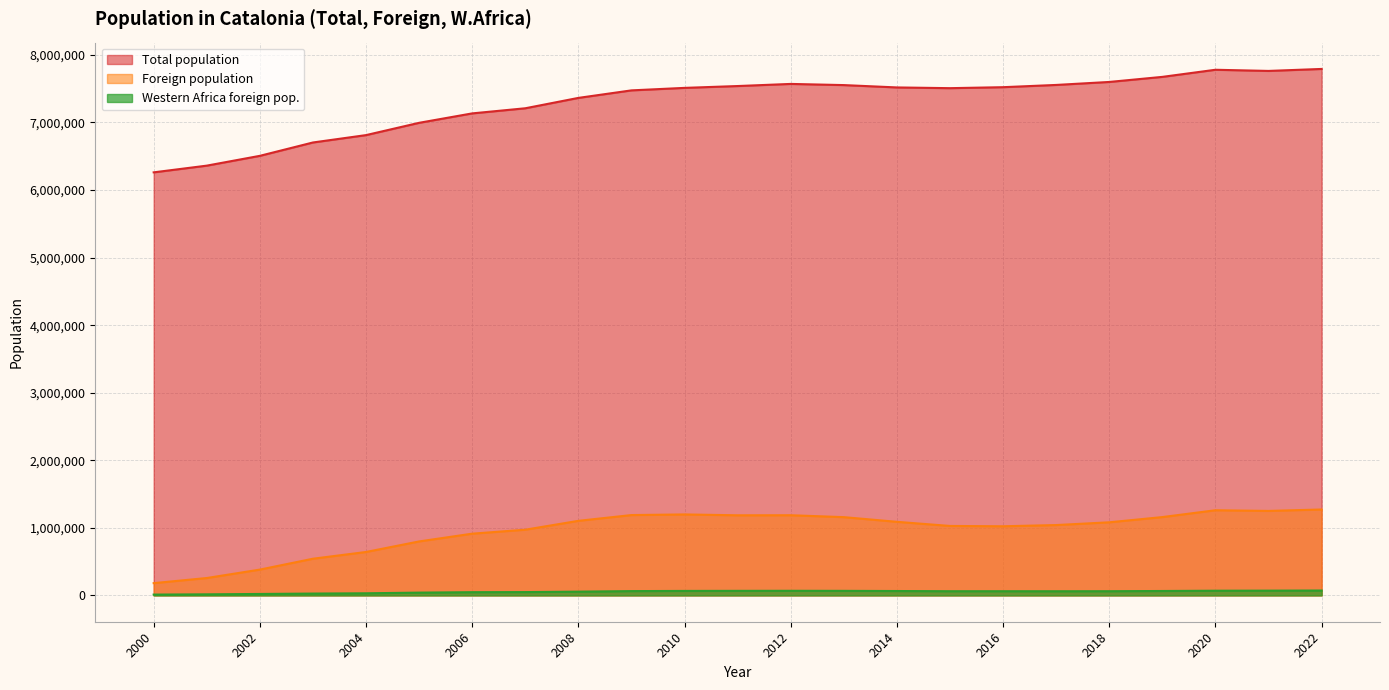

Where is Western Africa foreign pop. nearest to the value 42199?

2005